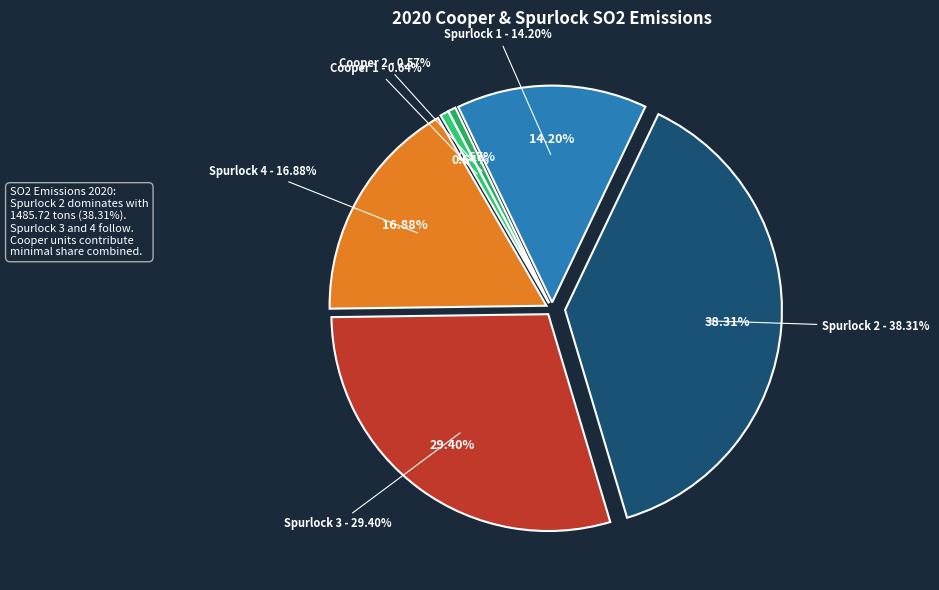

Rank the categories by value from lowest to highest.

Cooper 2, Cooper 1, Spurlock 1, Spurlock 4, Spurlock 3, Spurlock 2